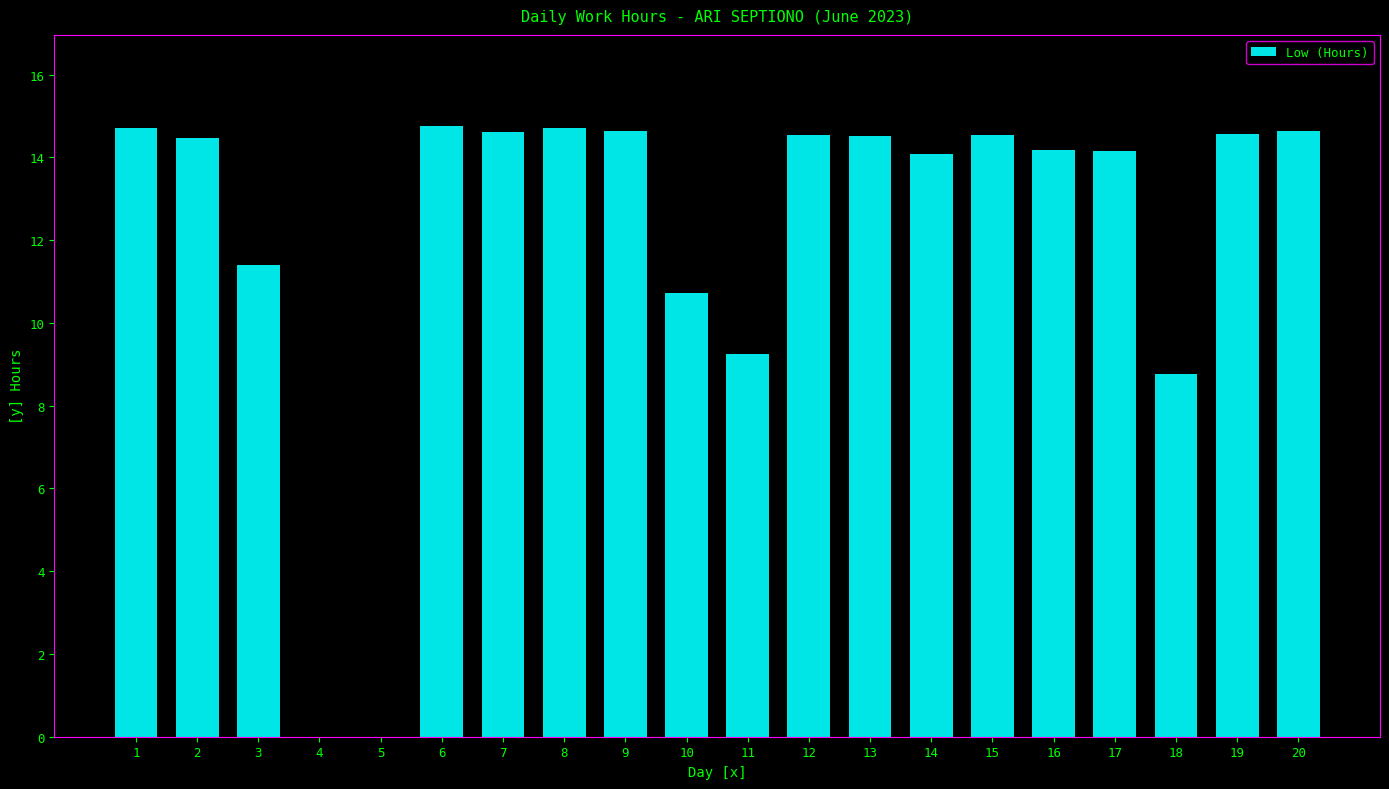

What is the maximum value shown in the chart?

14.8